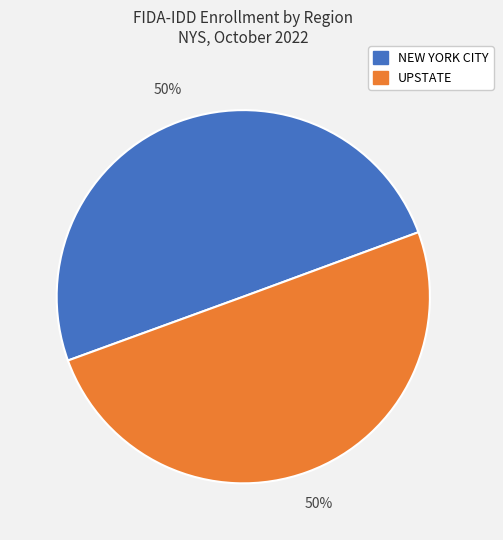

To the nearest percent, what portion does UPSTATE represent?

50%